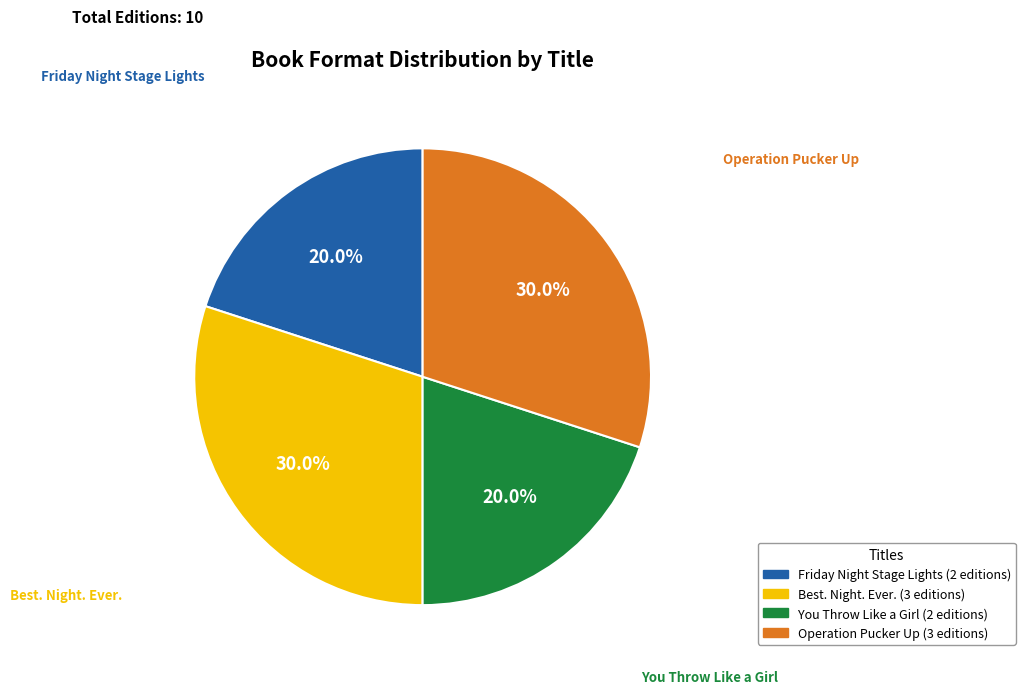

Which has a higher value, Operation Pucker Up or You Throw Like a Girl?

Operation Pucker Up